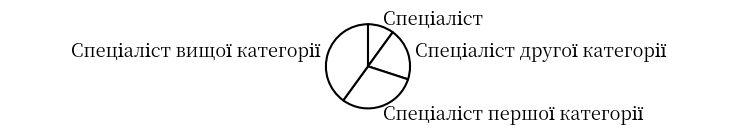

Count the number of slices in the pie.

4